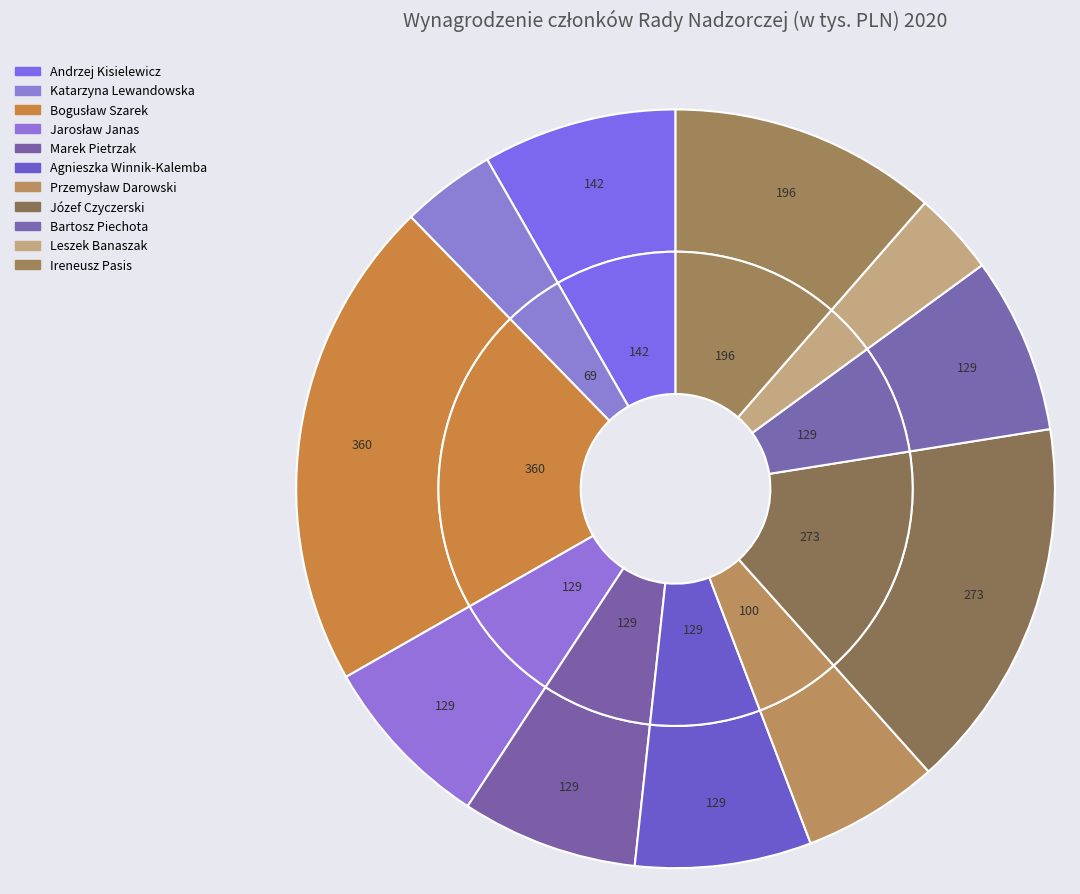

How many segments does this pie chart have?

11